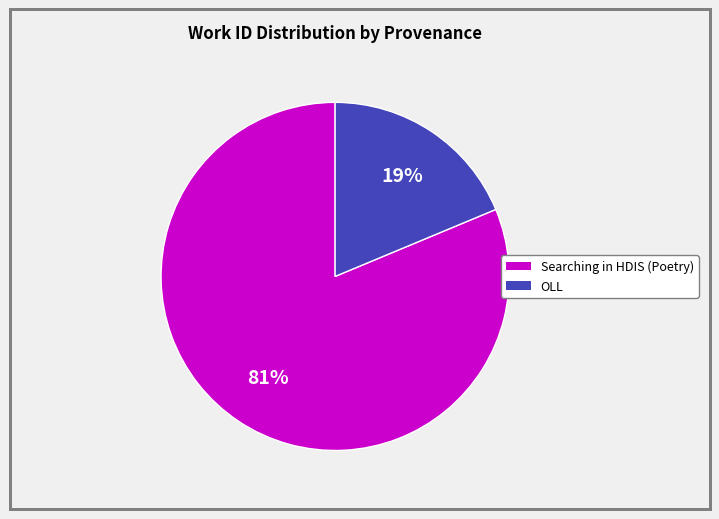

Is there any slice that represents more than half of the pie?

Yes